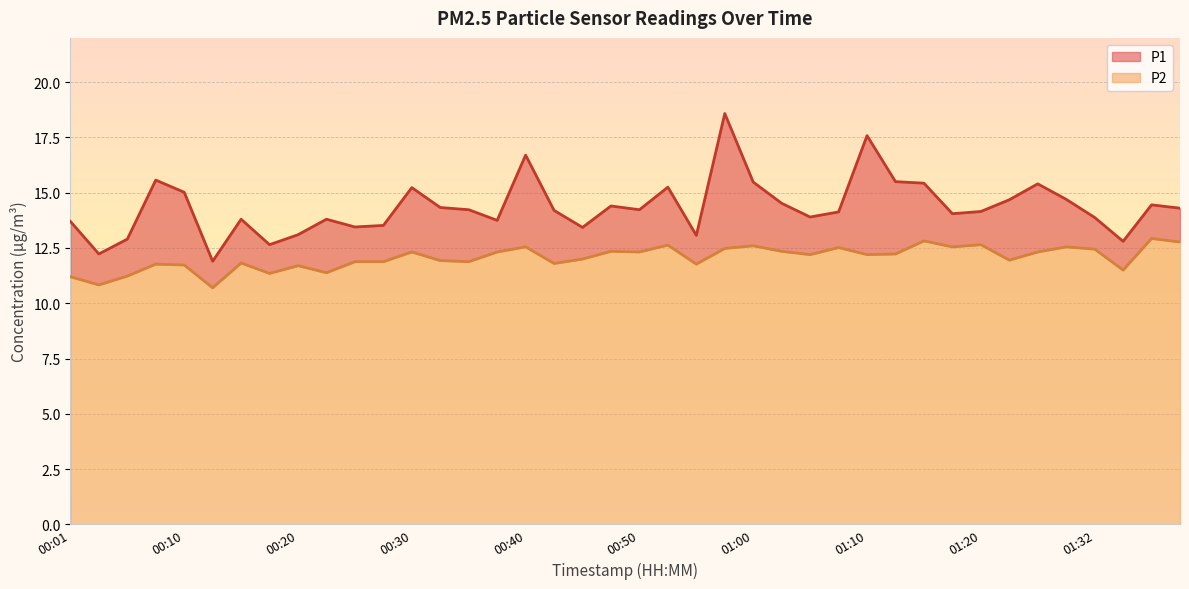

What is the greatest value displayed?

18.6